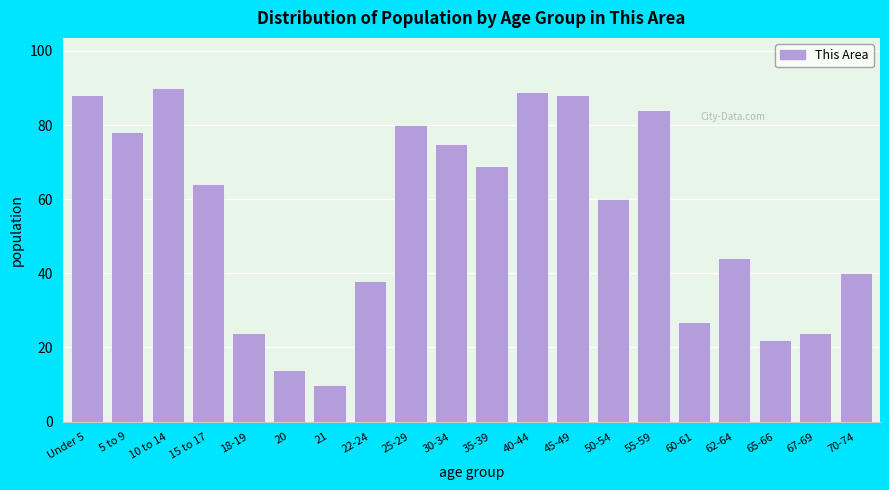

Reading left to right, transcribe all the data shown in this chart.

Under 5=88	5 to 9=78	10 to 14=90	15 to 17=64	18-19=24	20=14	21=10	22-24=38	25-29=80	30-34=75	35-39=69	40-44=89	45-49=88	50-54=60	55-59=84	60-61=27	62-64=44	65-66=22	67-69=24	70-74=40